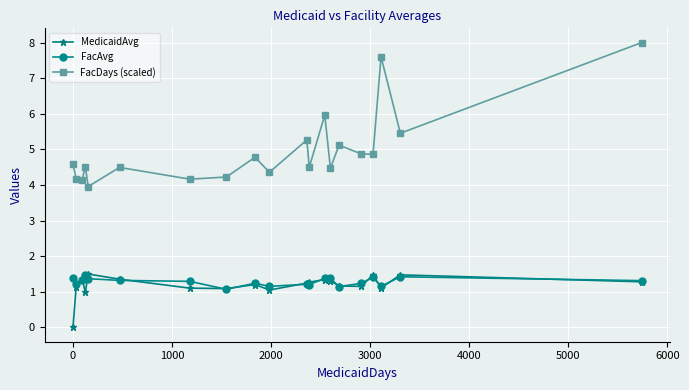

At how many categories does at least one series exceed 5?

6